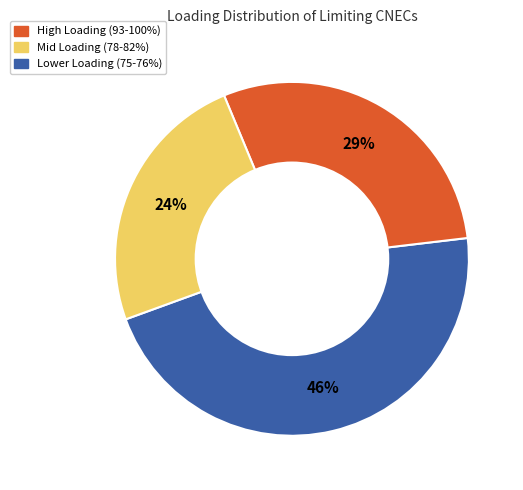

To the nearest percent, what is the average slice percentage?

33%